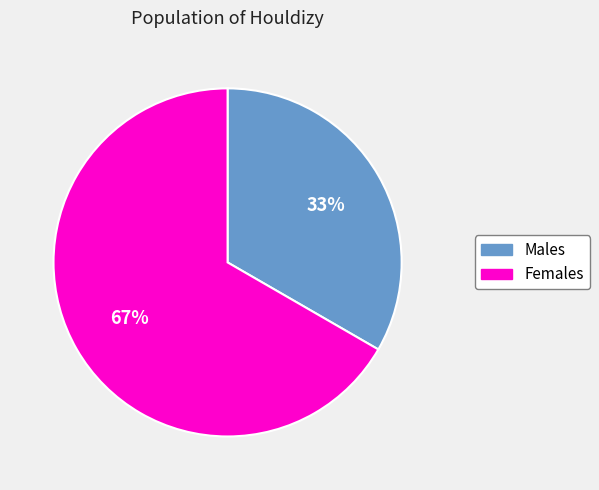

Does any single category account for the majority?

Yes